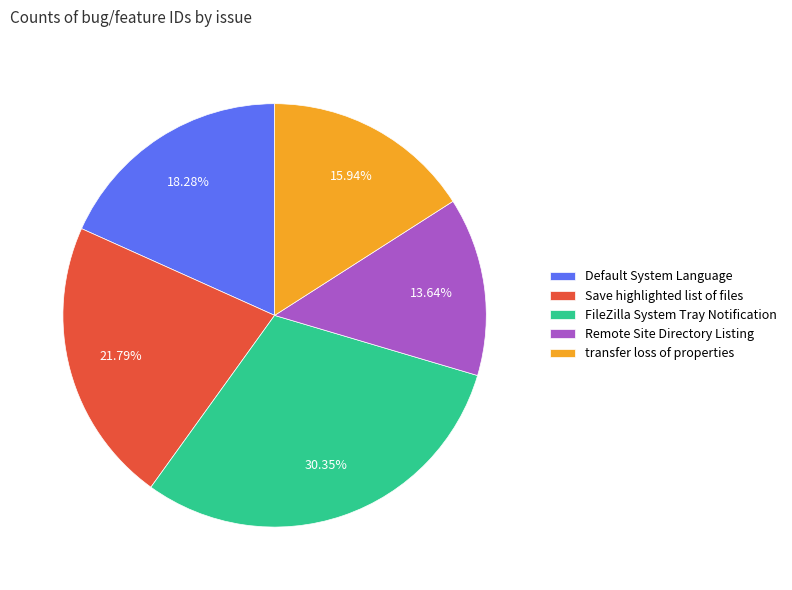

Rank the categories by value from lowest to highest.

Remote Site Directory Listing, transfer loss of properties, Default System Language, Save highlighted list of files, FileZilla System Tray Notification